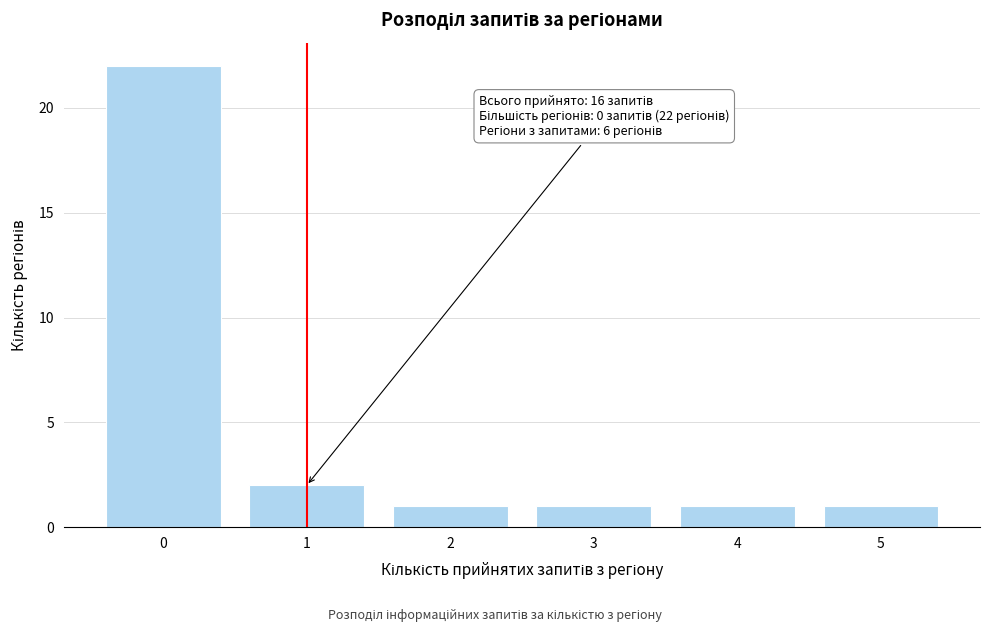

Reading left to right, what are all the values shown in this chart?

0=22	1=2	2=1	3=1	4=1	5=1